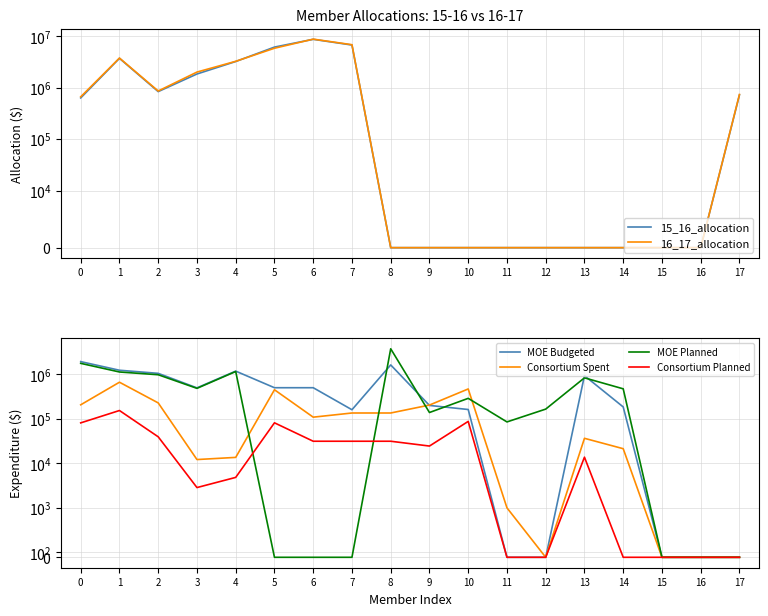

The MOE Planned series shows 3747844 at 8. True or false?

True